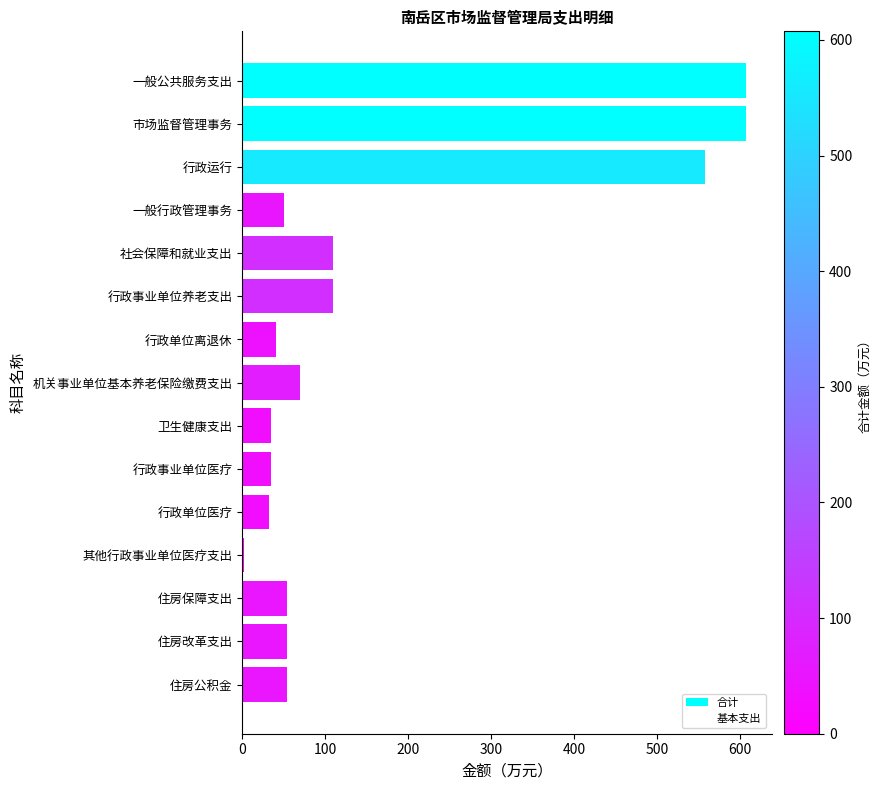

True or false: the data shows 151.6 at 社会保障和就业支出.

False